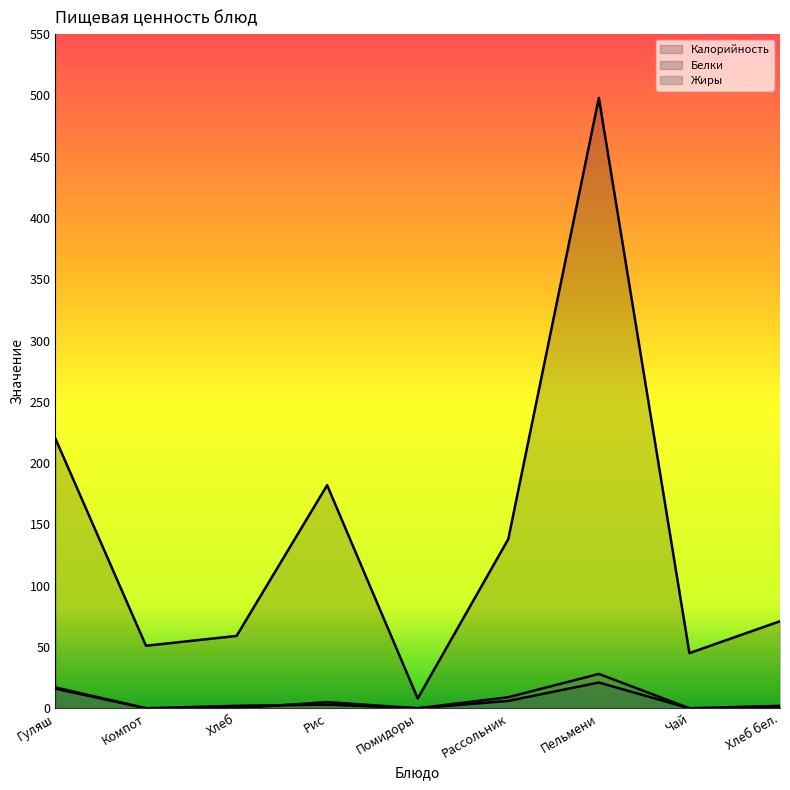

True or false: Калорийность and Жиры intersect in this chart.

False